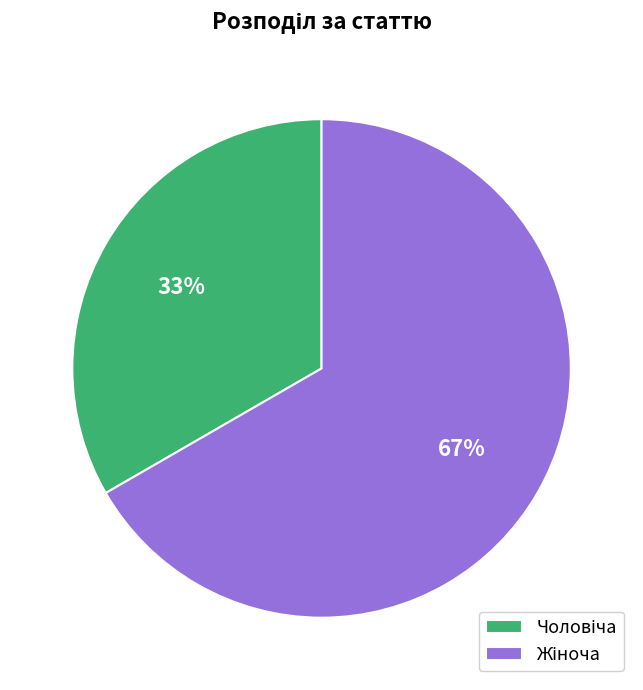

Is there any slice that represents more than half of the pie?

Yes